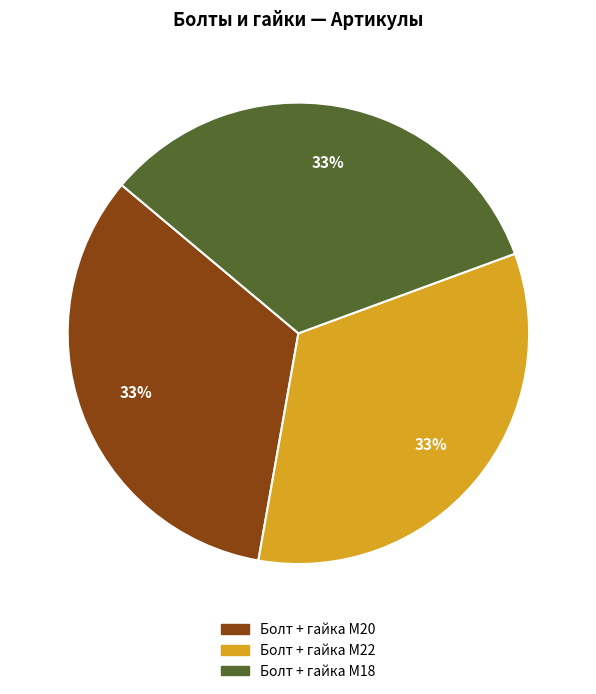

What is the ratio of the value at Болт + гайка M20 to the value at Болт + гайка M22?

1.0